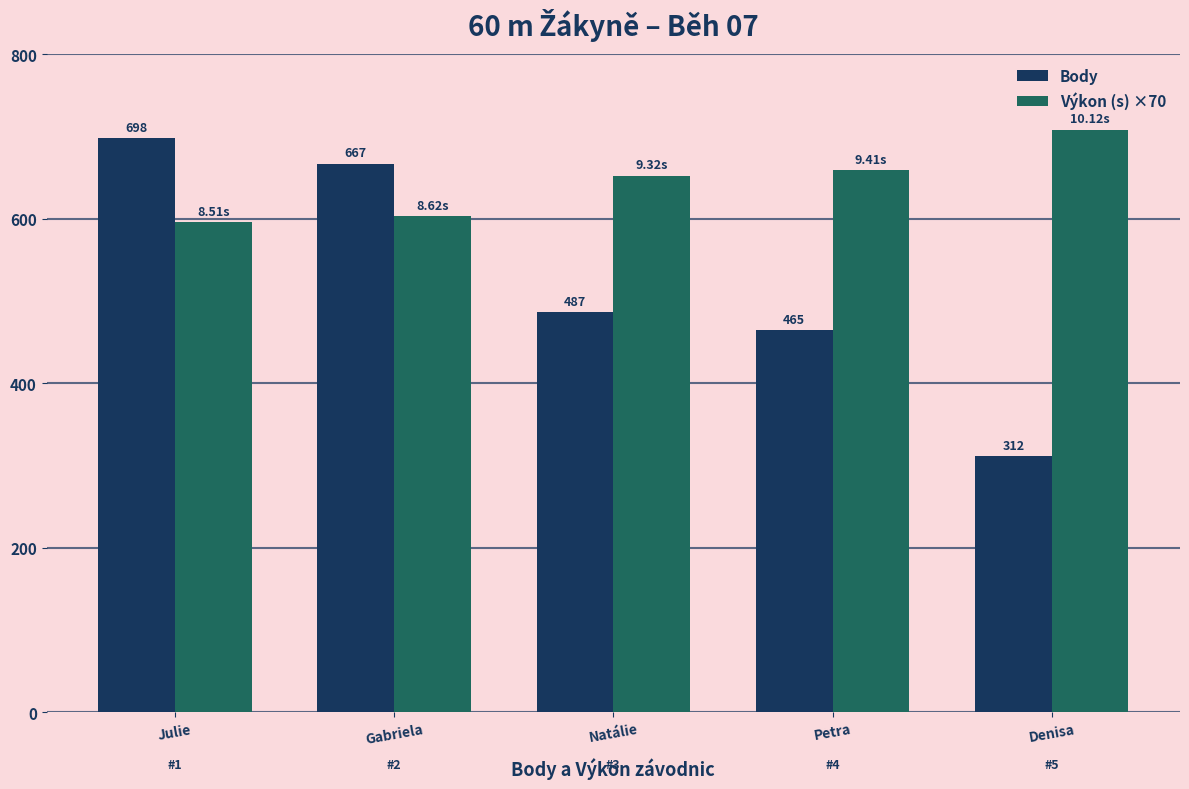

What are all the series names shown in the legend?

Body, Výkon (s) ×70